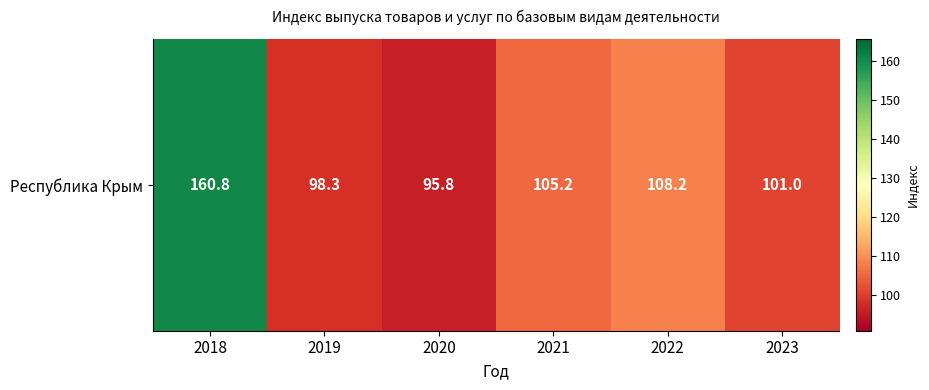

Reading left to right, transcribe all the data shown in this chart.

160.8	98.3	95.8	105.2	108.2	101.0